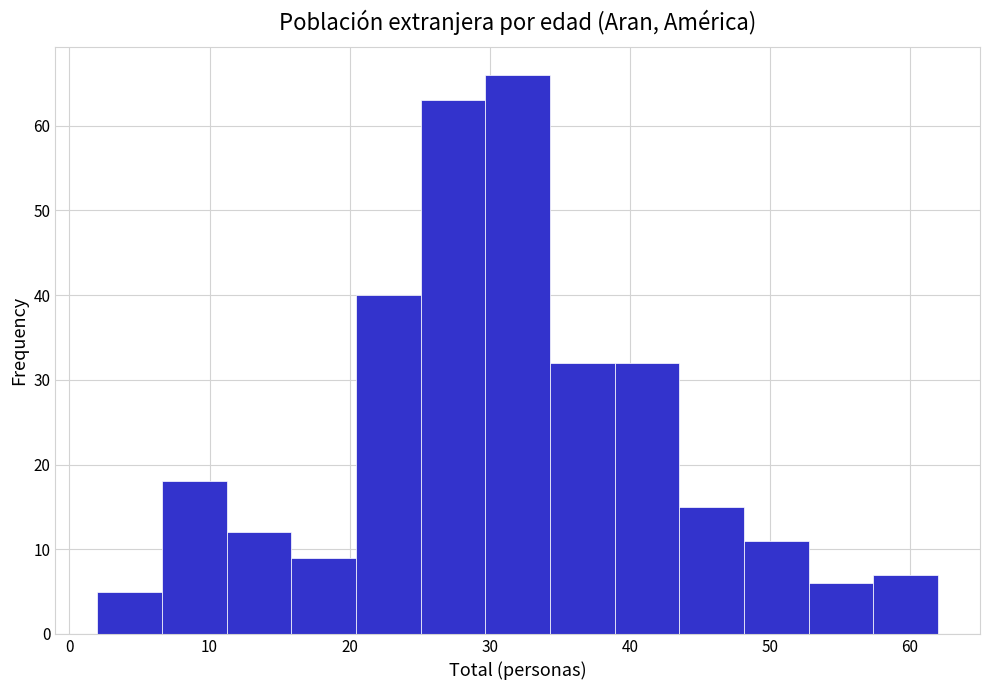

Reading left to right, transcribe this chart: for each bar, give the range it covers on the x-axis and its height. Neither the bar edges nor the heights are printed on the chart, so give them approximately, as read against the axes.

2 to 7: 5
7 to 11: 18
11 to 16: 12
16 to 20: 9
20 to 25: 40
25 to 30: 63
30 to 34: 66
34 to 39: 32
39 to 44: 32
44 to 48: 15
48 to 53: 11
53 to 57: 6
57 to 62: 7